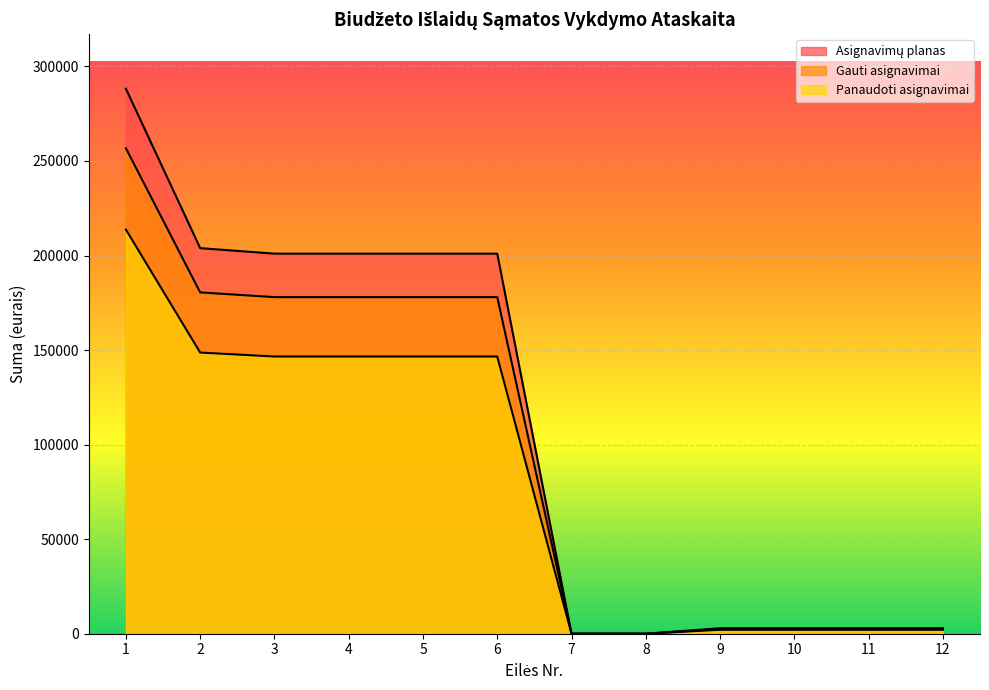

What is the difference between the second highest and minimum values in the Panaudoti asignavimai series?

148692